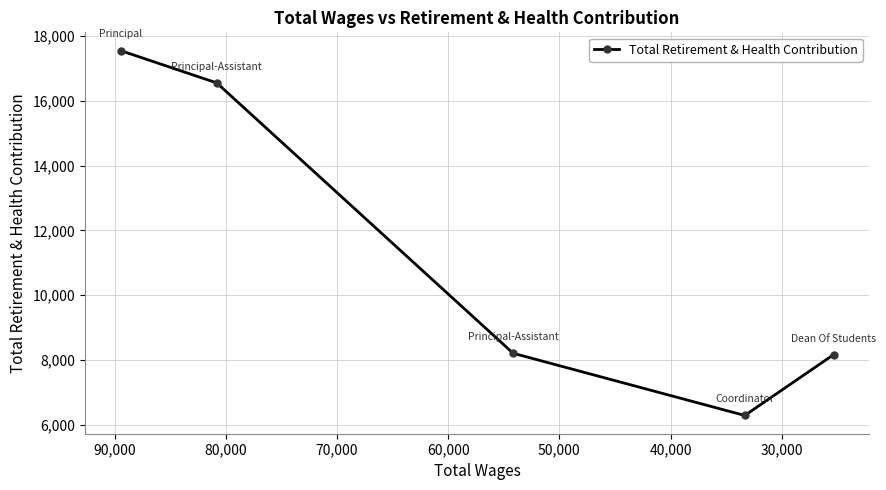

How many series are shown in this chart?

1